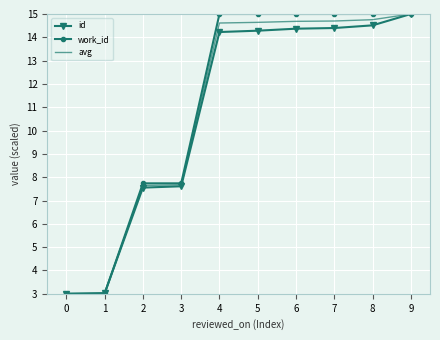

At which label is avg closest to 9?

3